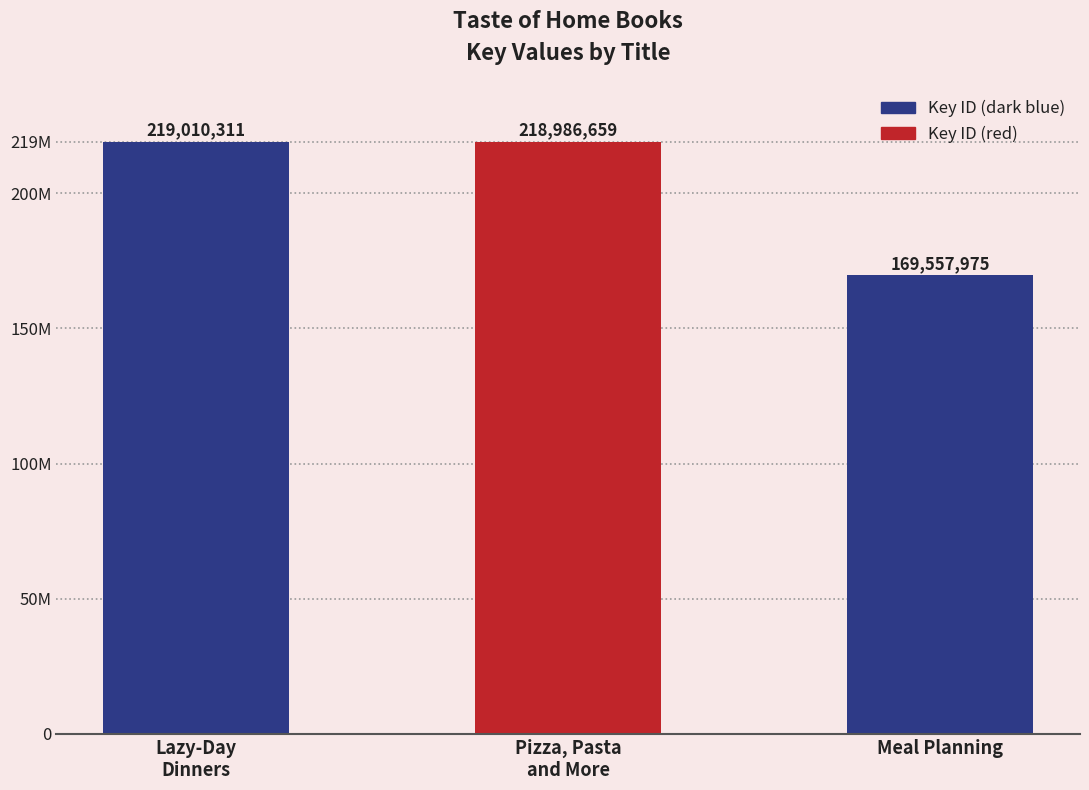

Rank the categories by value from highest to lowest.

Lazy-Day
Dinners, Pizza, Pasta
and More, Meal Planning